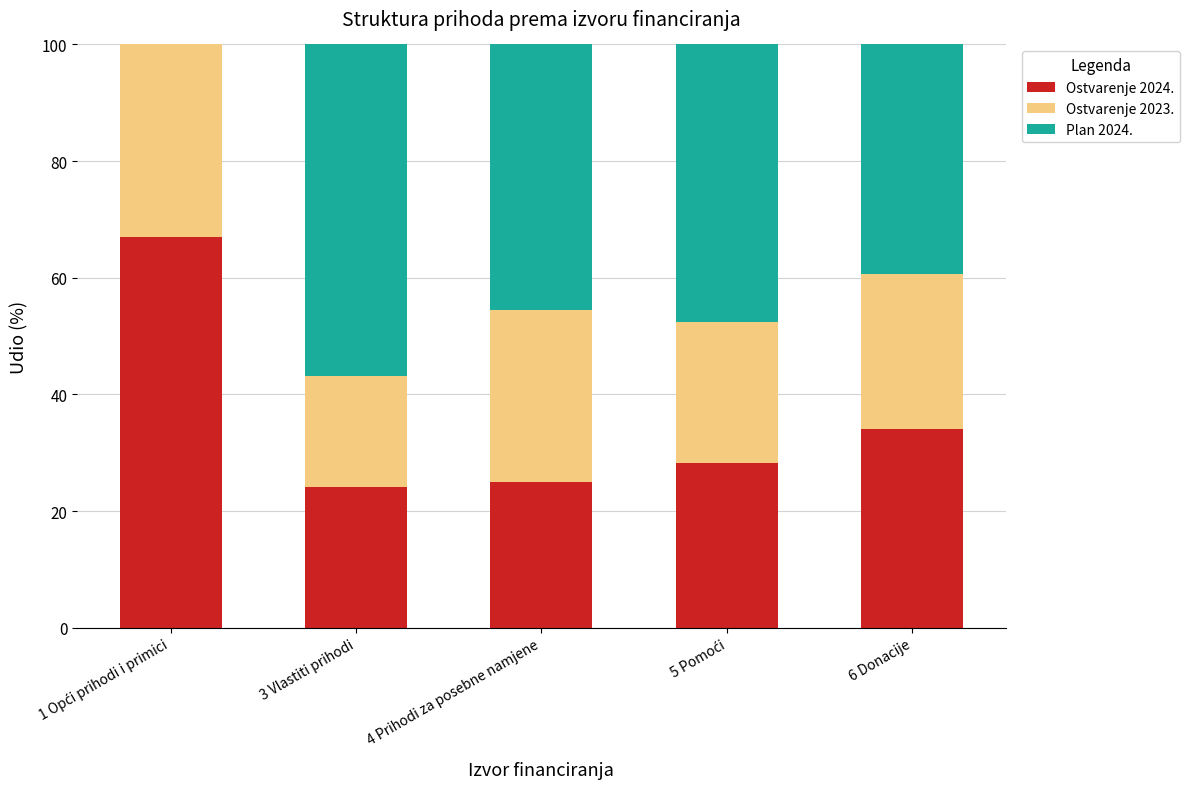

The value of Ostvarenje 2024. at 3 Vlastiti prihodi is 24.2. True or false?

True